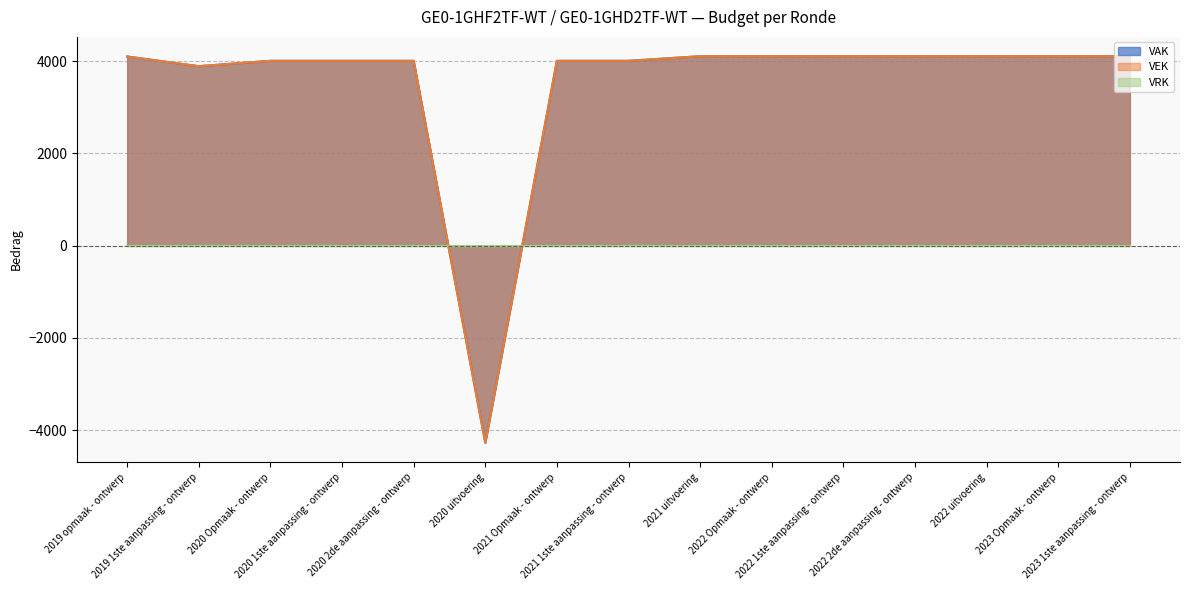

True or false: VAK and VEK intersect in this chart.

False